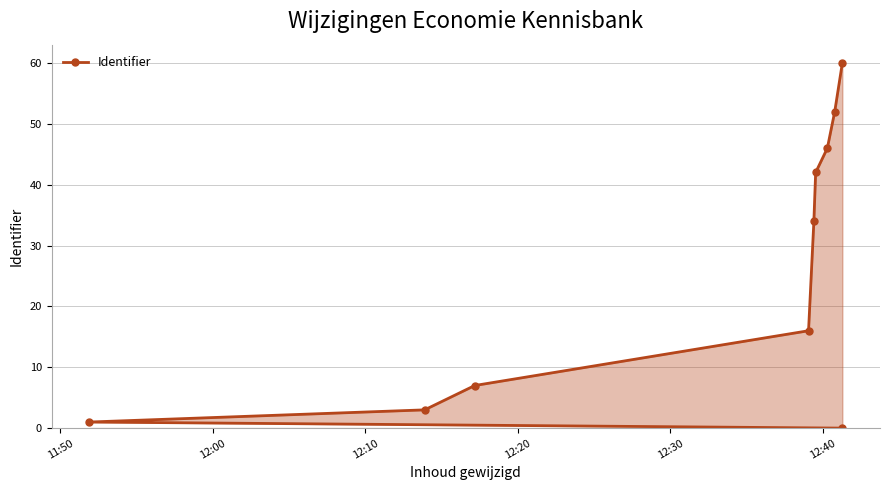

True or false: there are more than 1 points higher than both neighbors.

False